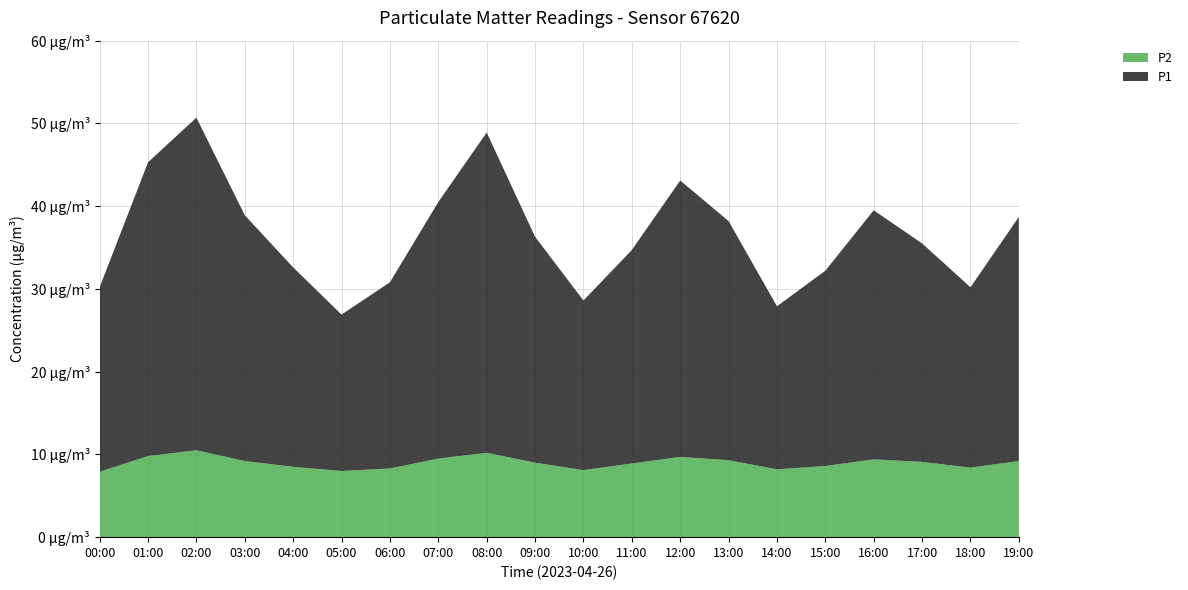

Reading right to left, extract all data points from this chart.

P1: 29.5	21.8	26.4	30.1	23.6	19.7	28.9	33.4	25.8	20.5	27.3	38.7	31.0	22.5	18.9	24.1	29.7	40.2	35.5	22.3
P2: 9.2	8.4	9.1	9.4	8.6	8.2	9.3	9.7	8.9	8.1	9.0	10.2	9.5	8.3	8.0	8.5	9.2	10.5	9.8	7.9